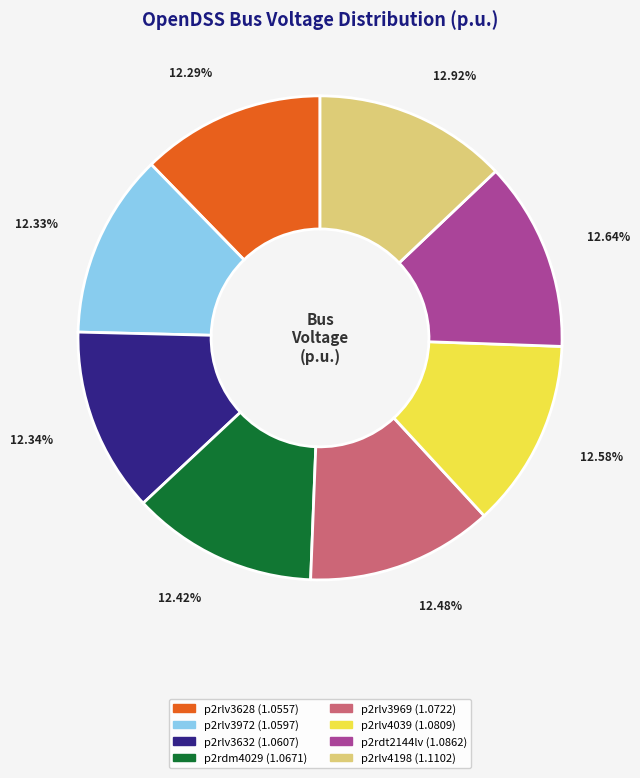

What percentage is the p2rlv3969 slice, to the nearest percent?

12%